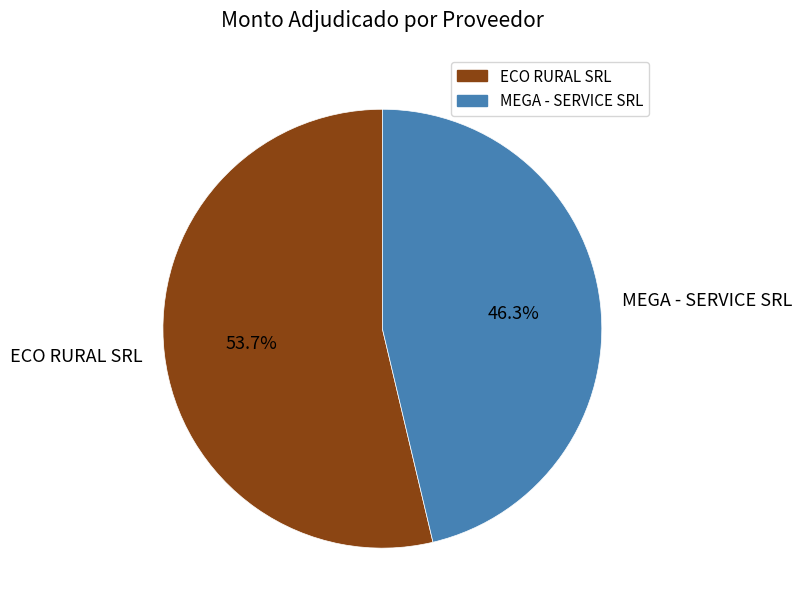

What percentage is NOT represented by MEGA - SERVICE SRL?

53.7%